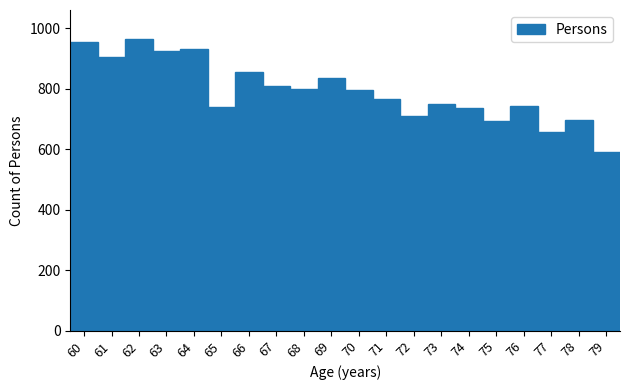

Read the value at 71.

765